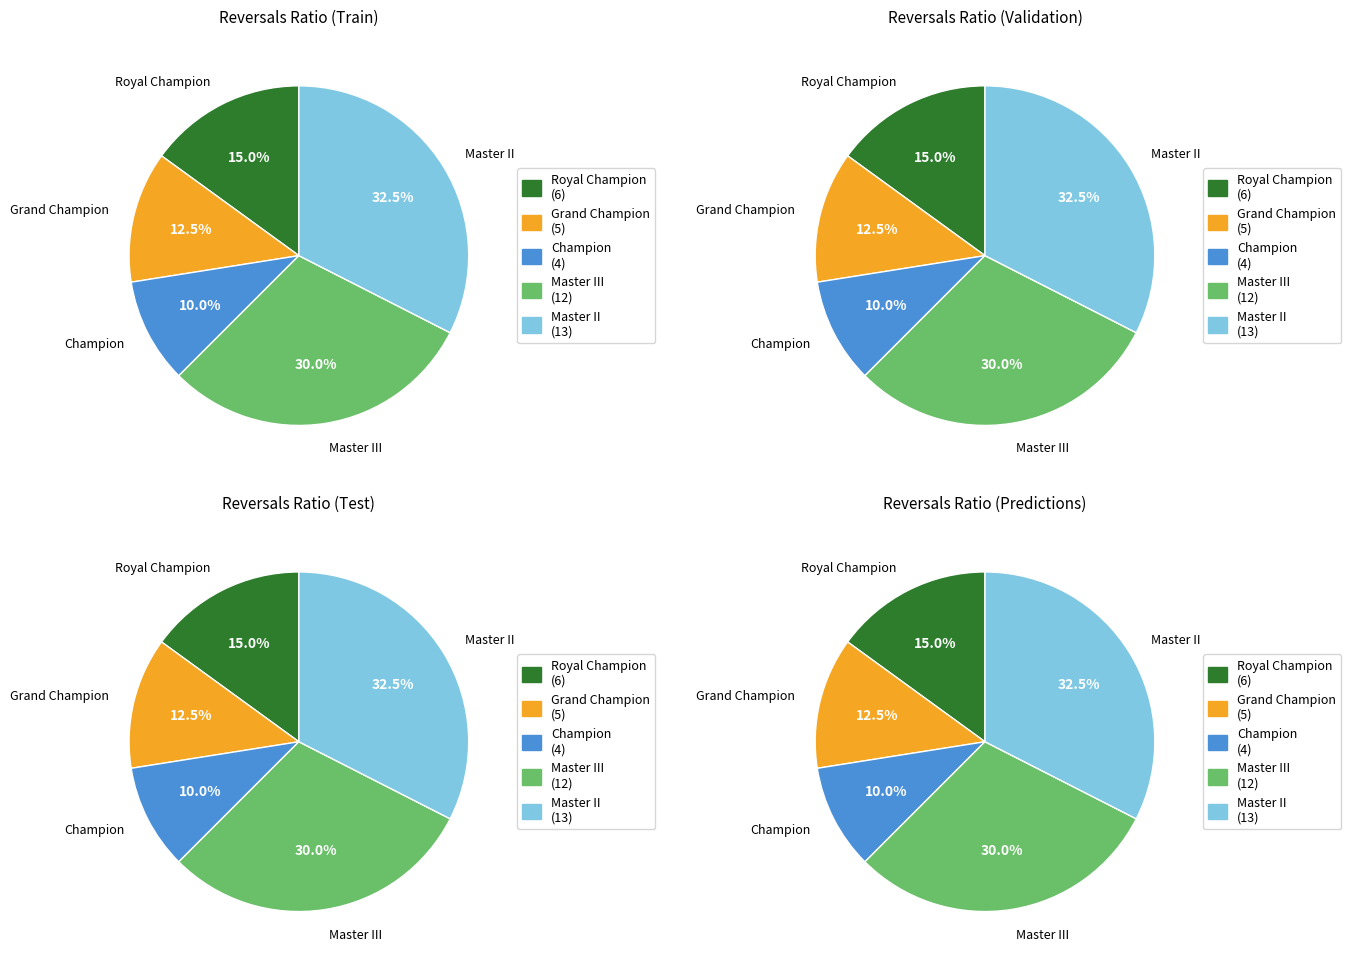

Which category has the smallest portion of the pie?

Champion